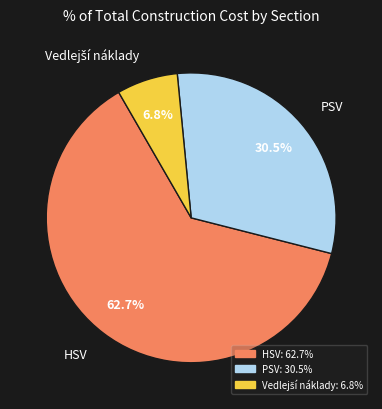

Which category accounts for the majority?

HSV